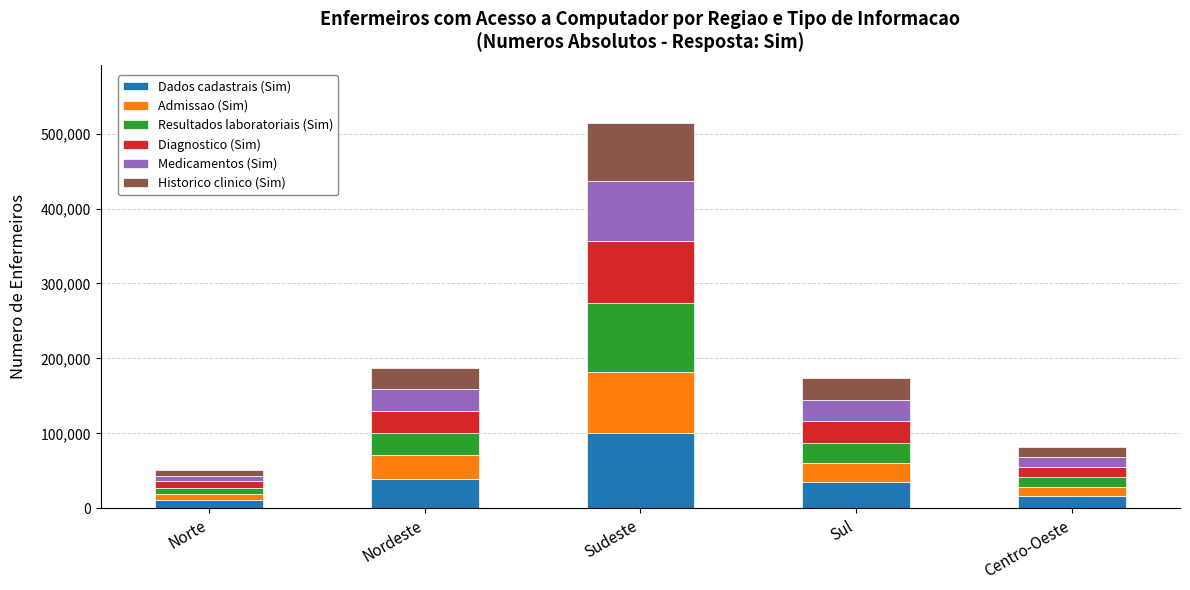

What is the total value across all series at Sul?

173517